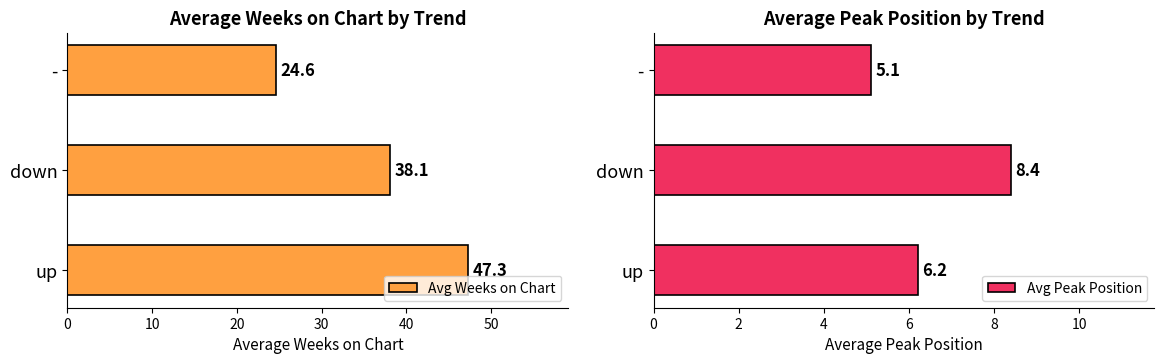

Reading left to right, list all the values displayed in this chart.

Avg Weeks on Chart: 47.3	38.1	24.6
Avg Peak Position: 6.2	8.4	5.1